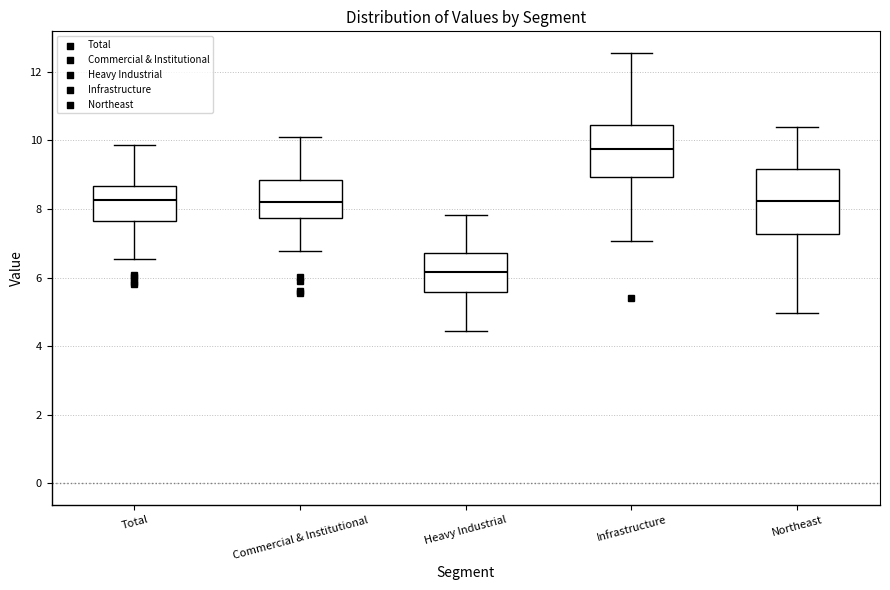

Which box has the highest median line?

Infrastructure